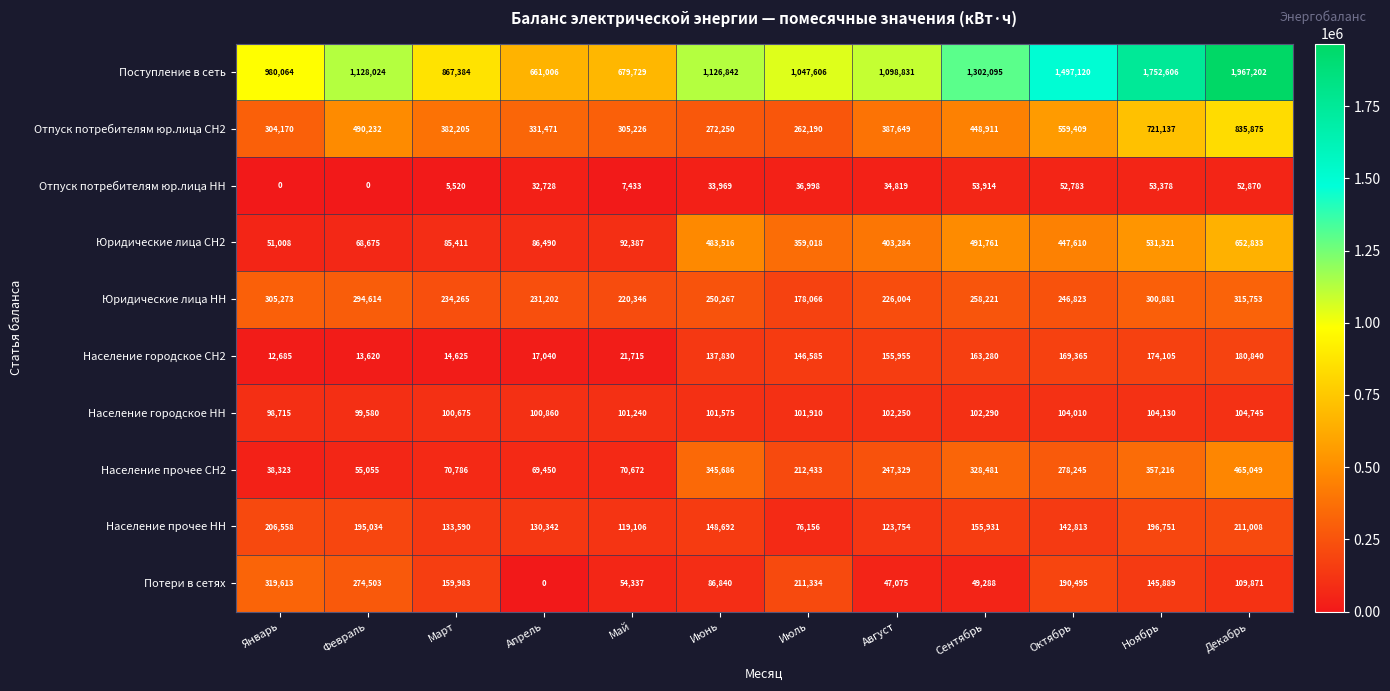

What is the average value of the Население прочее НН series?

153311